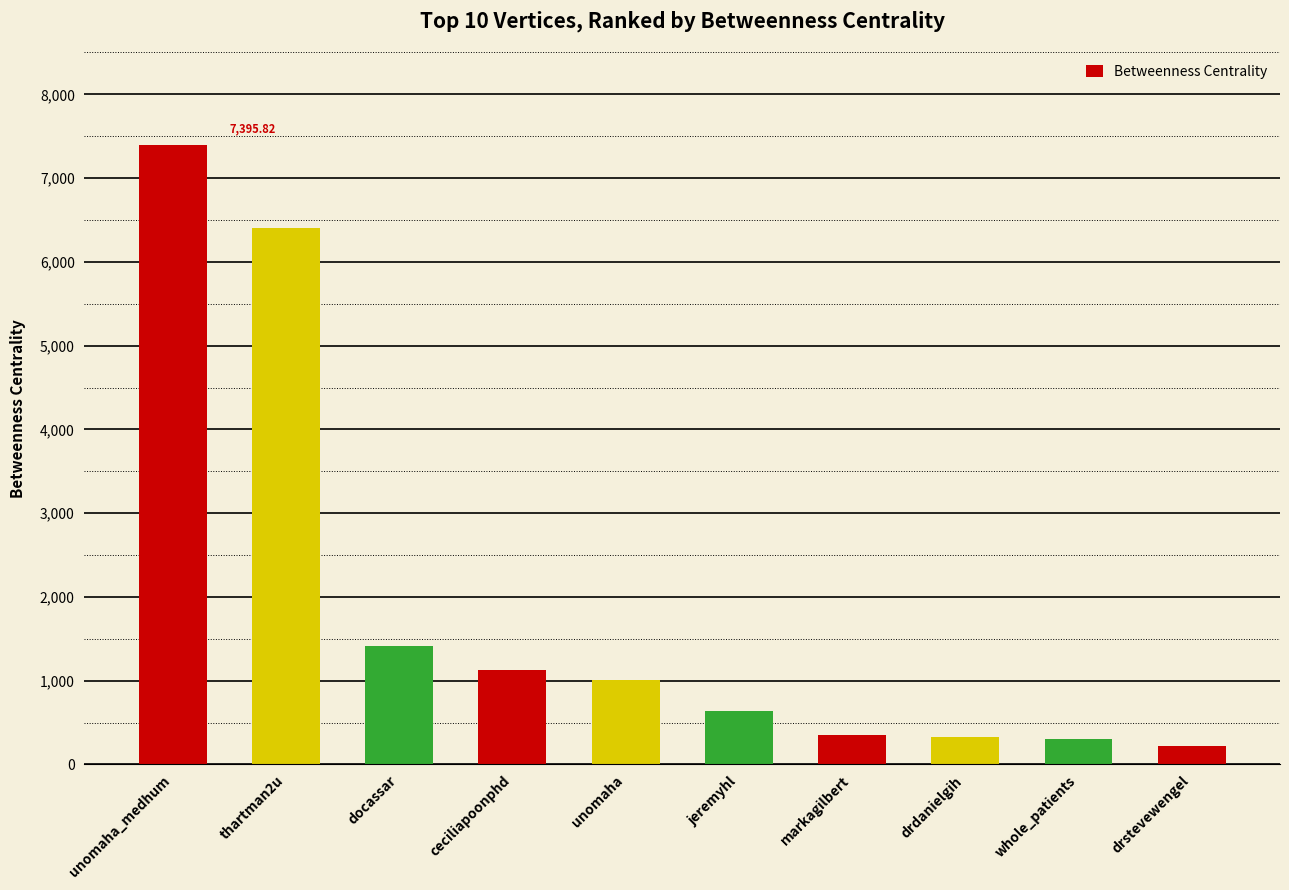

Which label corresponds to the largest value in the chart?

unomaha_medhum